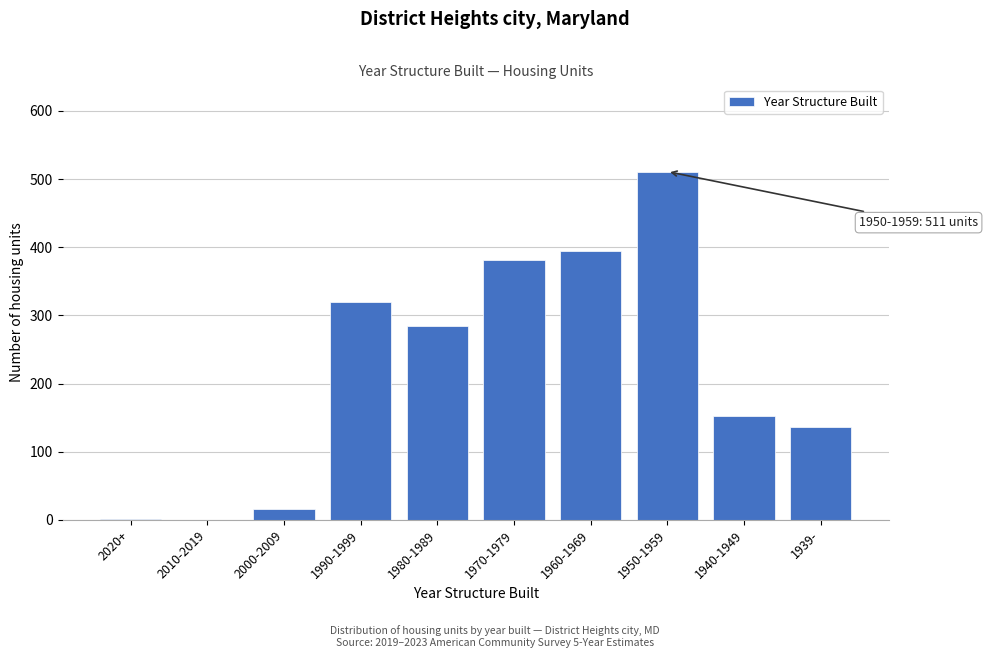

What is the sum of the values at 1940-1949 and 1970-1979?

535